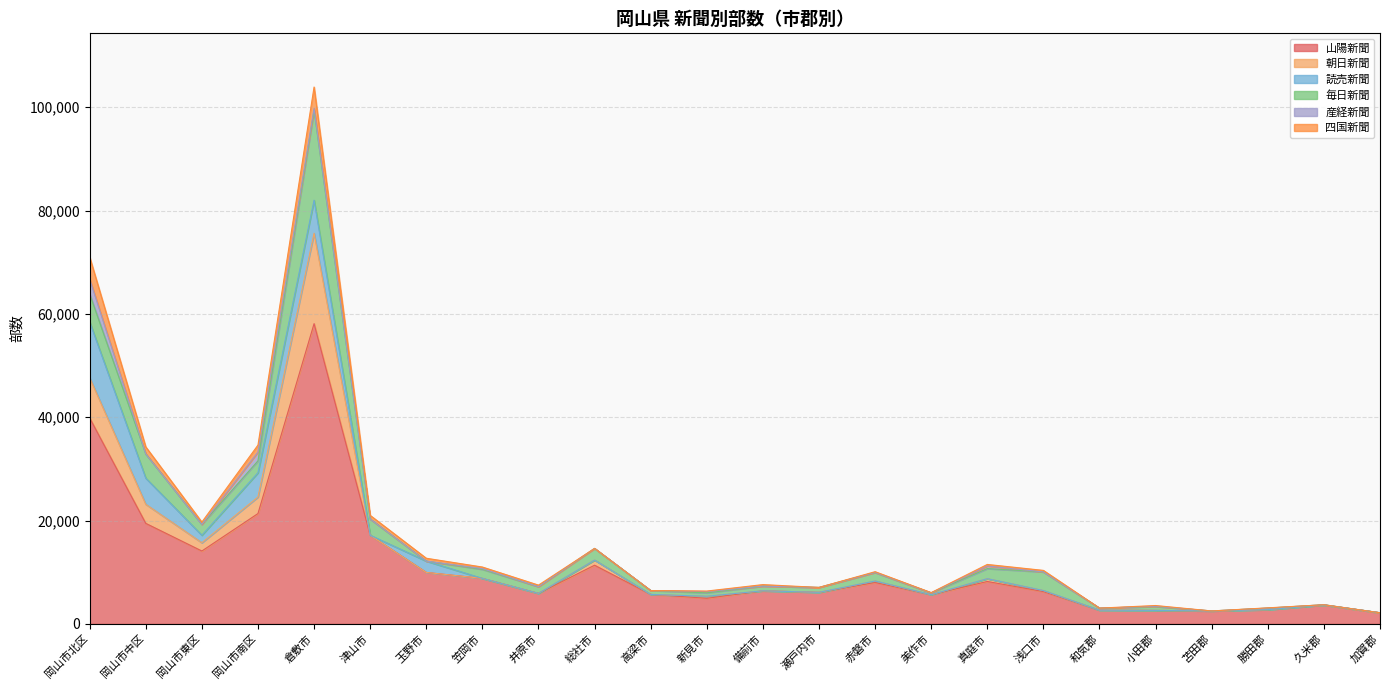

Is it true that 読売新聞 equals 4286 at 倉敷市?

False